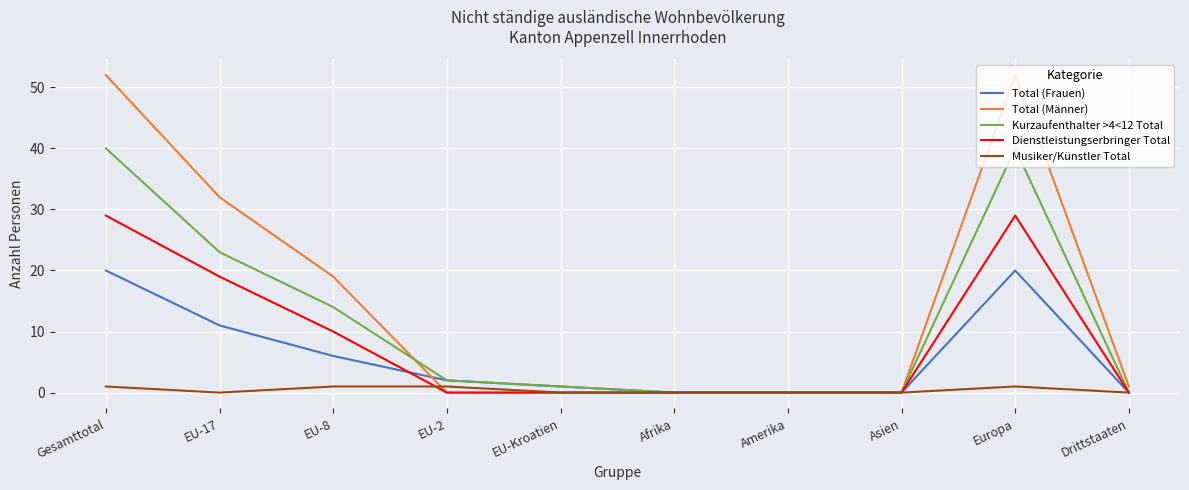

What is the greatest value displayed?

52